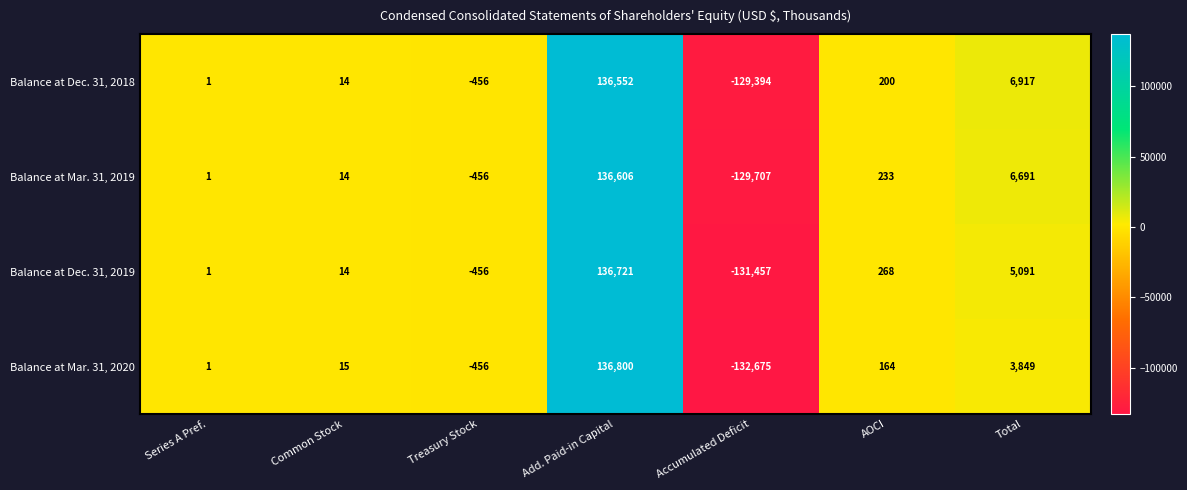

Rank the categories by Balance at Mar. 31, 2020 value from lowest to highest.

Accumulated Deficit, Treasury Stock, Series A Pref., Common Stock, AOCI, Total, Add. Paid-in Capital